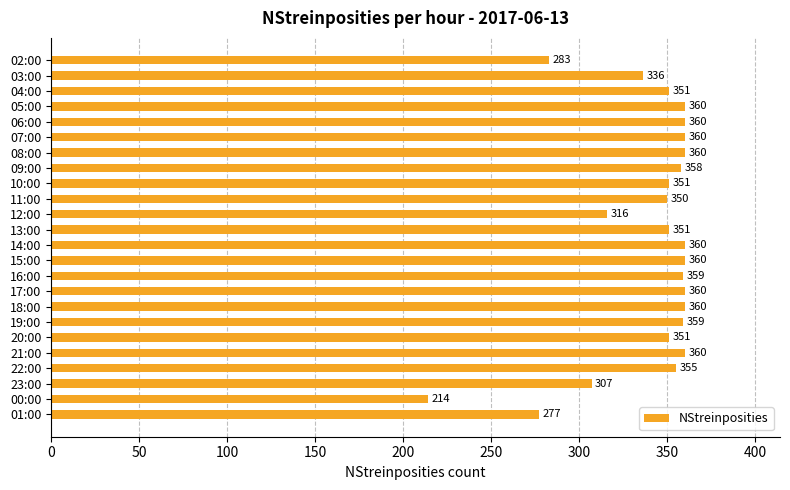

What position from the top is 03:00?

2